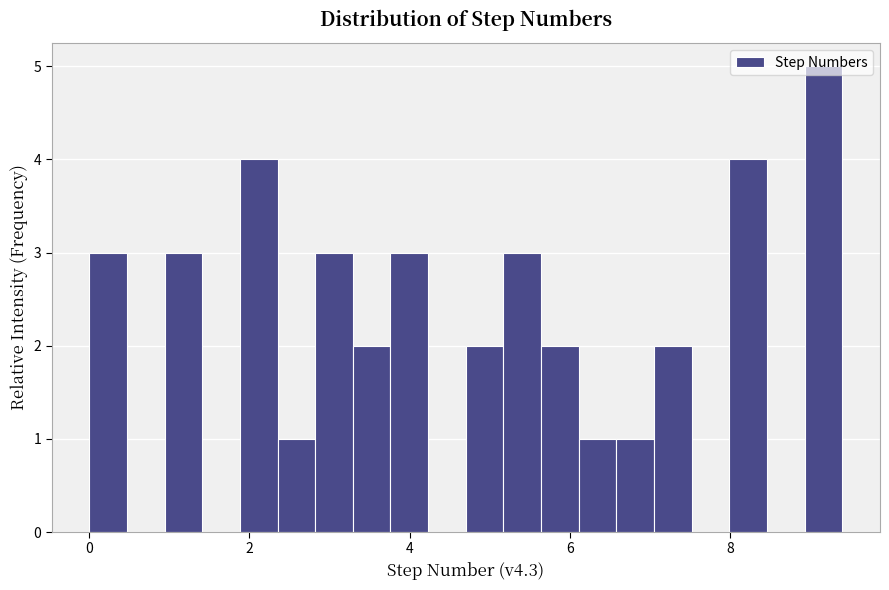

Around what value on the x-axis is the tallest bar? Give the approximate position of its centre, as read against the axis.

9.2